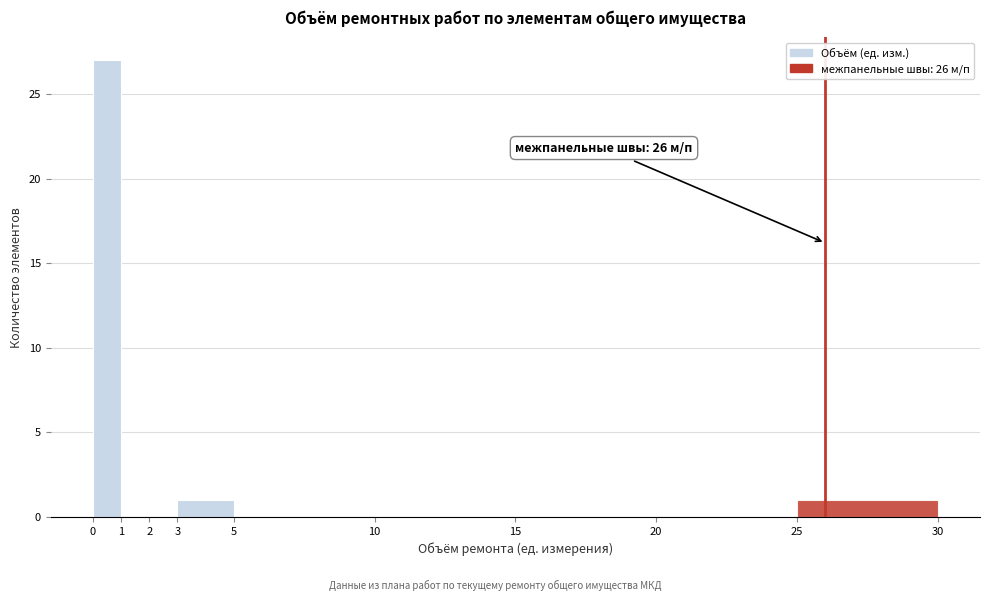

Which range on the x-axis has the tallest bar?

0 to 1